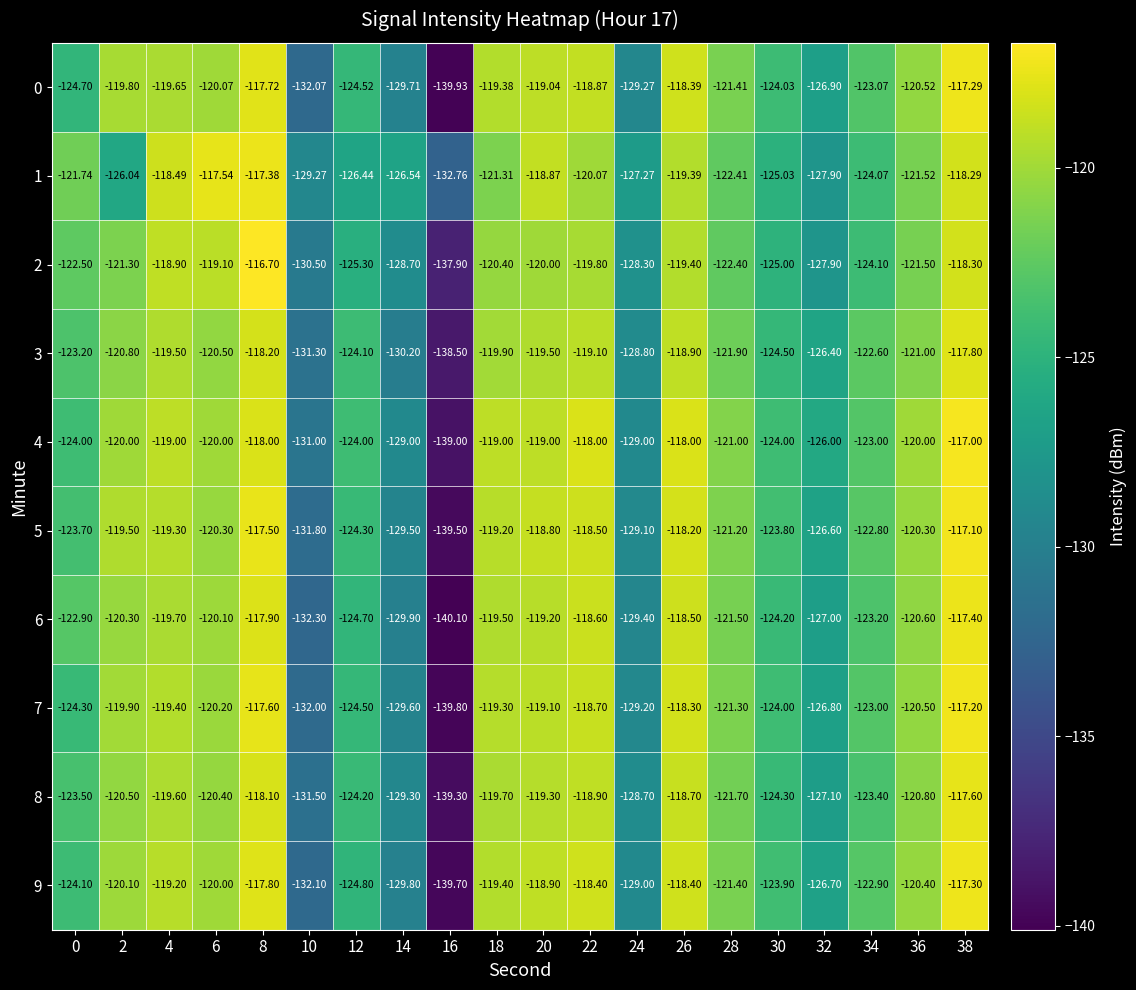

Is the value of 0 at 16 greater than the value of 3 at 34?

No